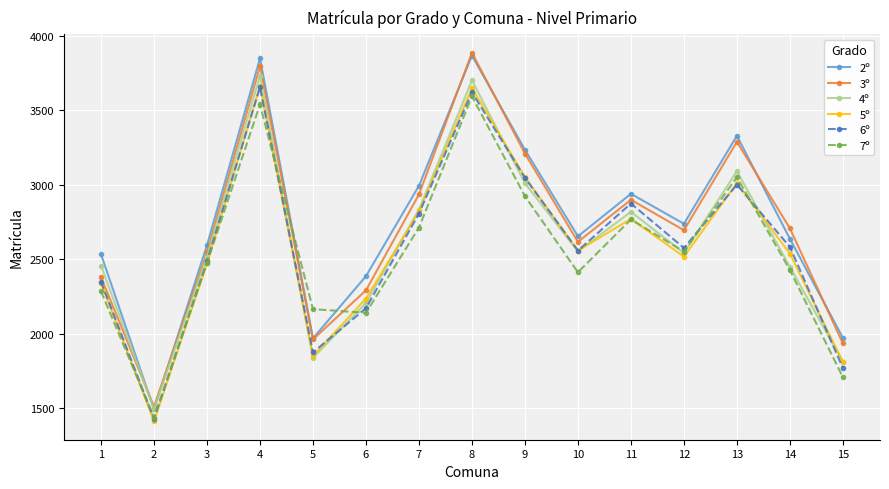

What is the highest value of the 6º series?

3654